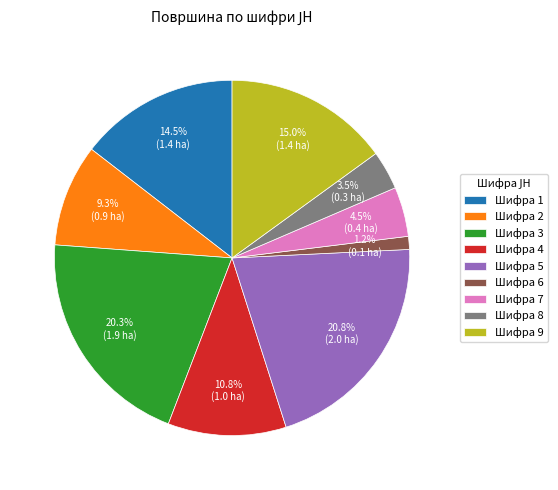

What is the smallest slice in the pie chart?

Шифра 6